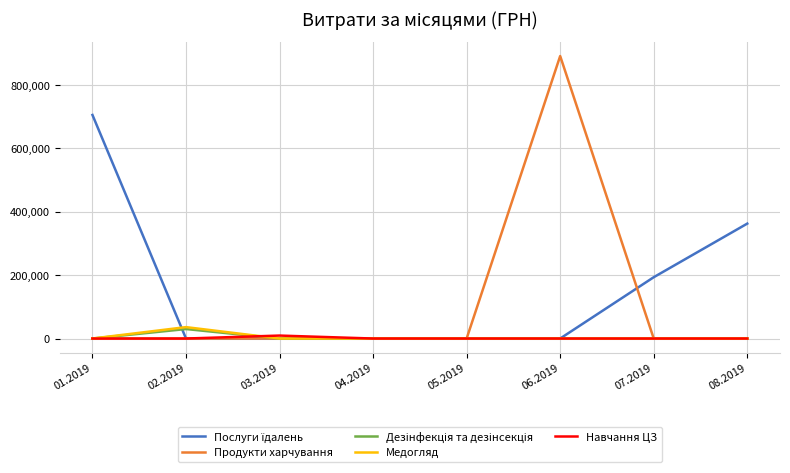

Which label corresponds to the largest value in the chart?

06.2019